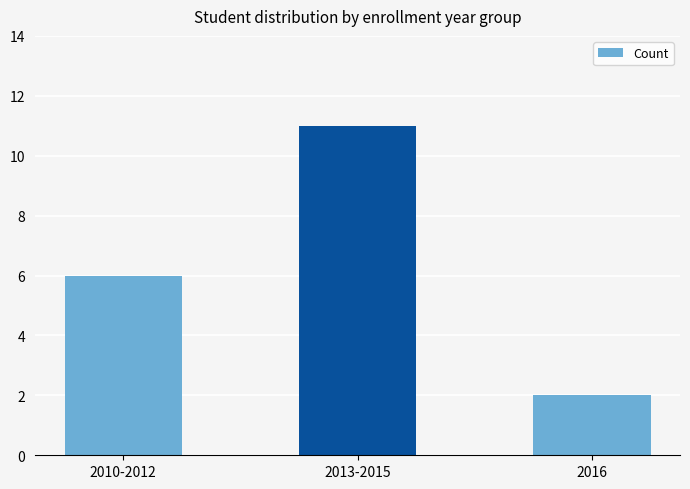

What is the value of the 1st bar from the left?

6